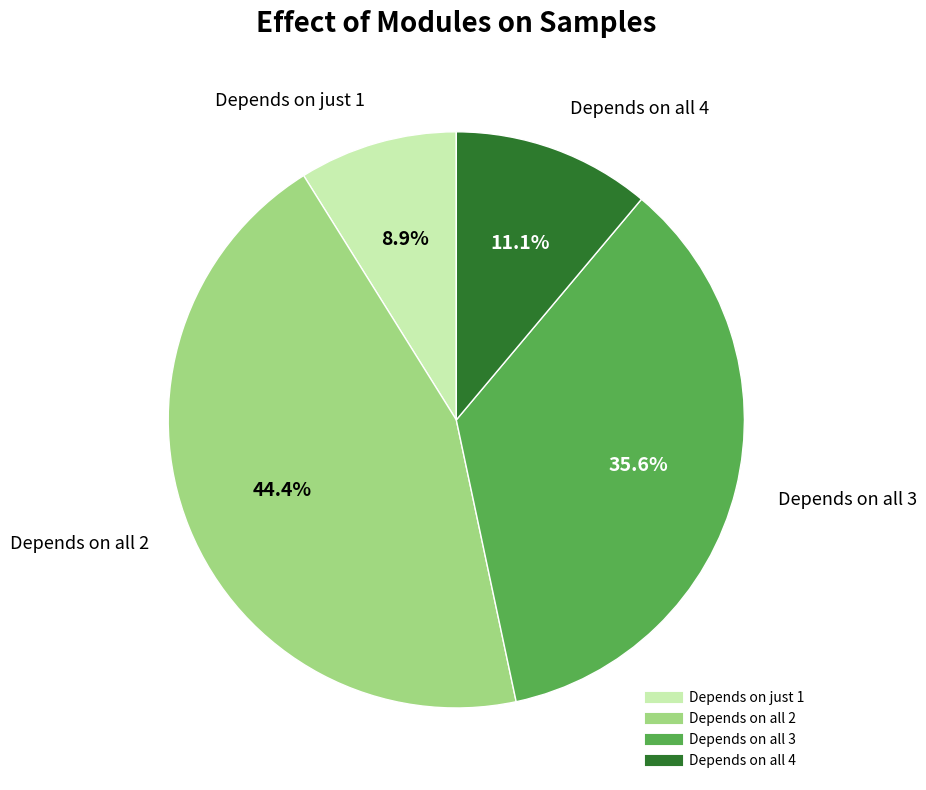

Does any single category account for the majority?

No